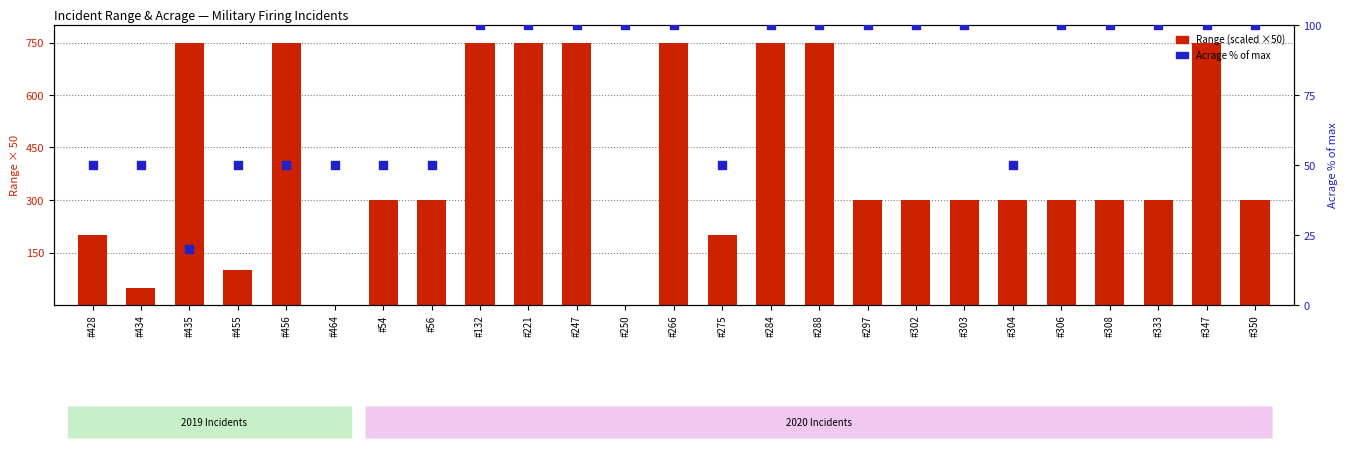

Which series contains the highest Y value?

Range (scaled)